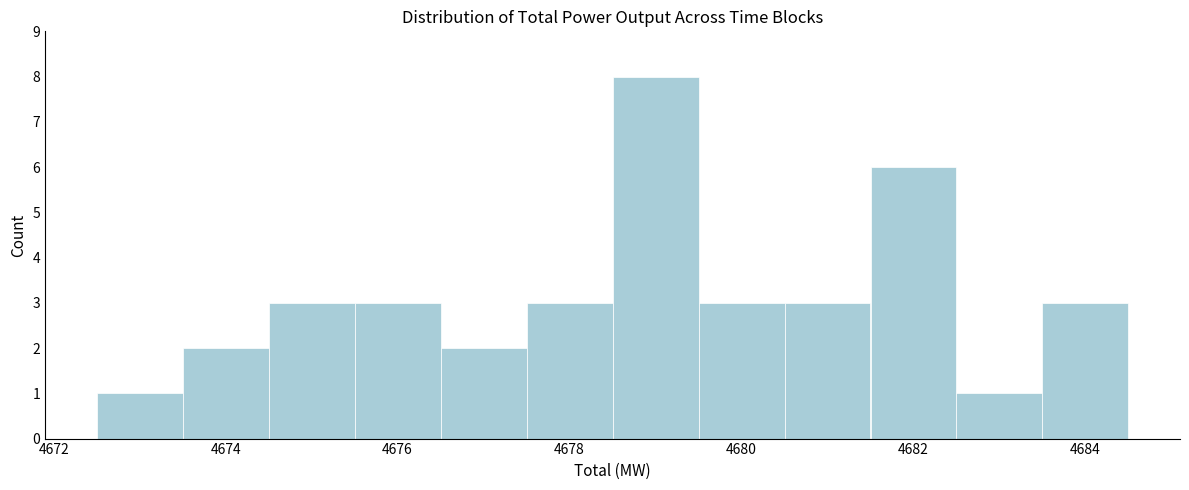

Which range on the x-axis has the tallest bar?

4678.6 to 4679.6